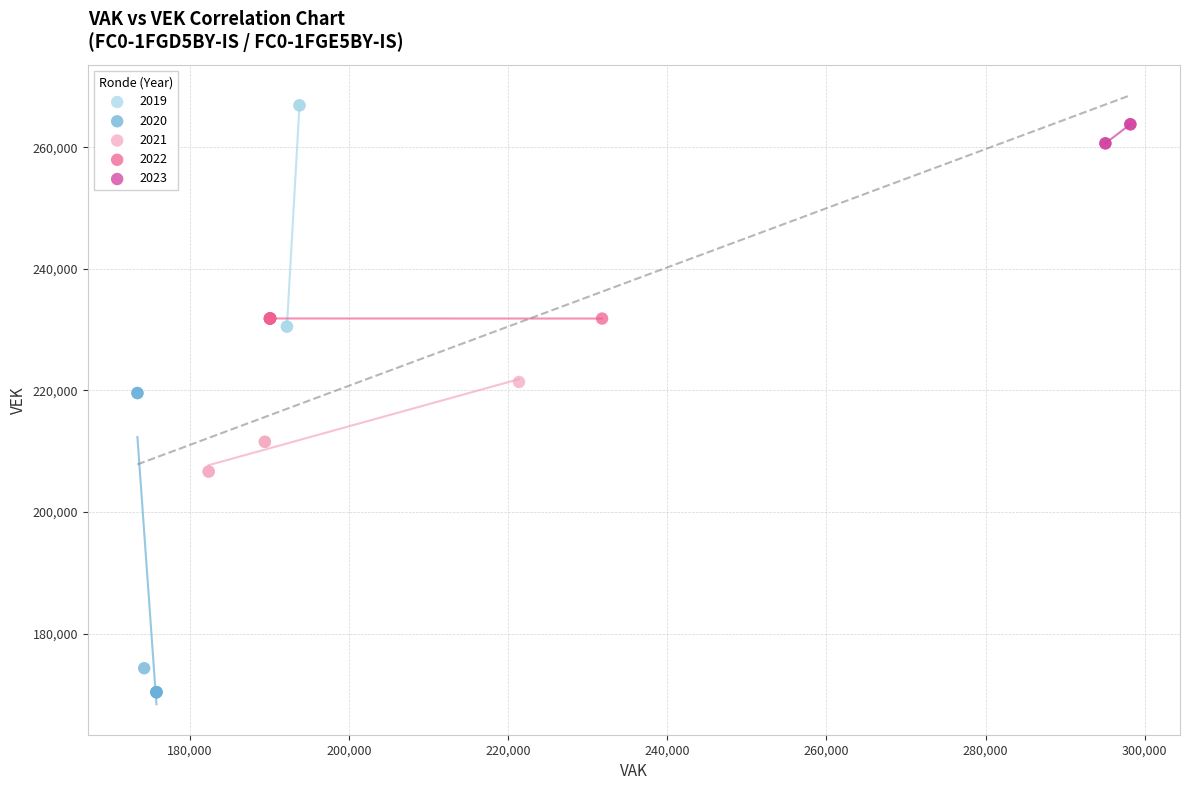

Which series reaches the minimum Y coordinate?

2020